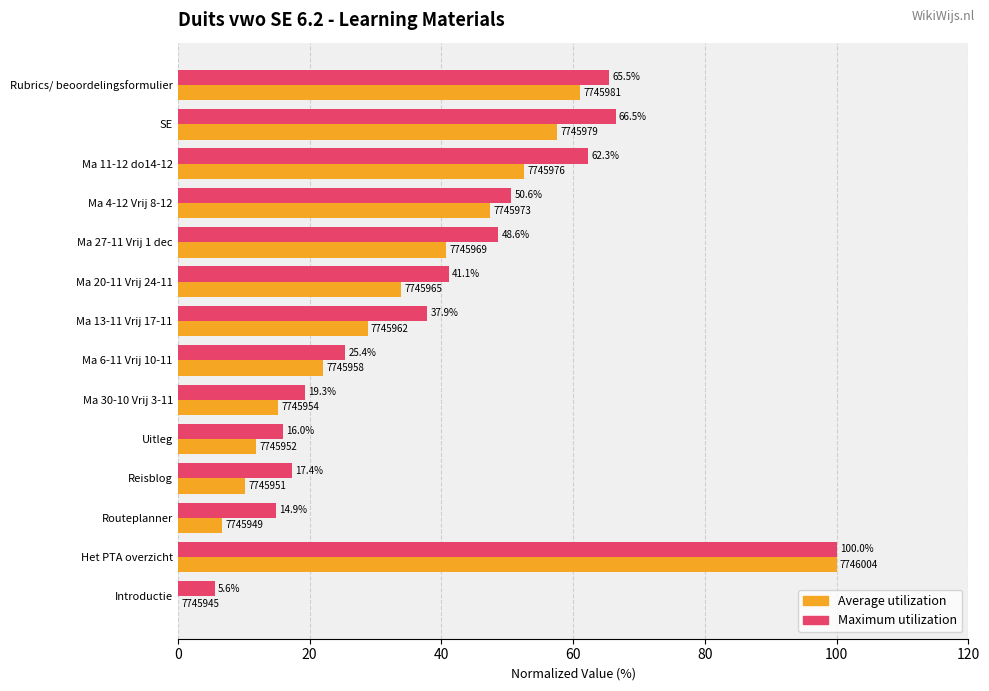

Is it true that Maximum utilization equals 27.7 at Ma 30-10 Vrij 3-11?

False